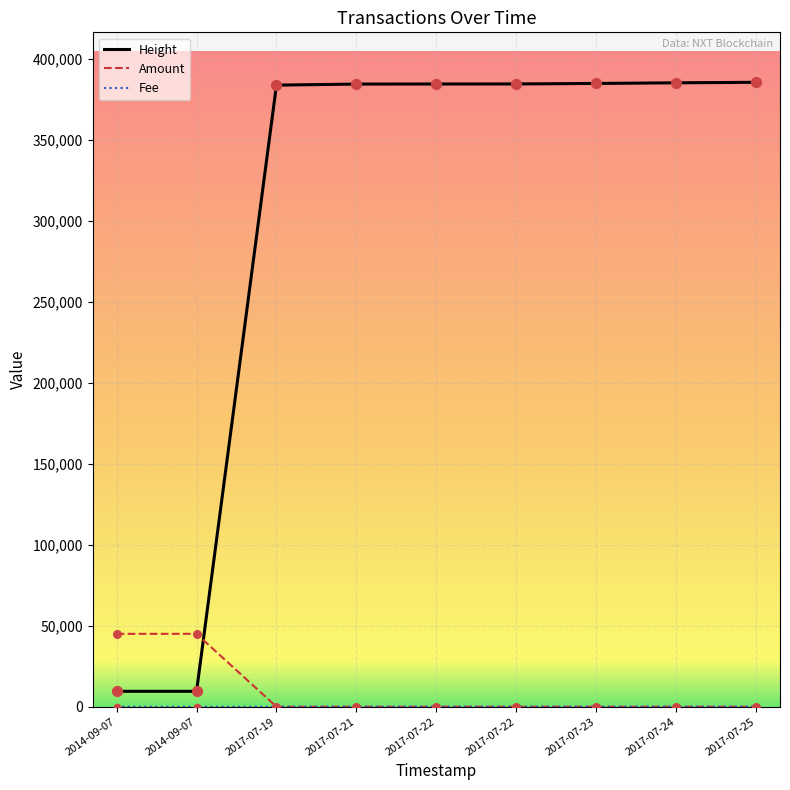

Is this an area chart (filled region under the line)?

No